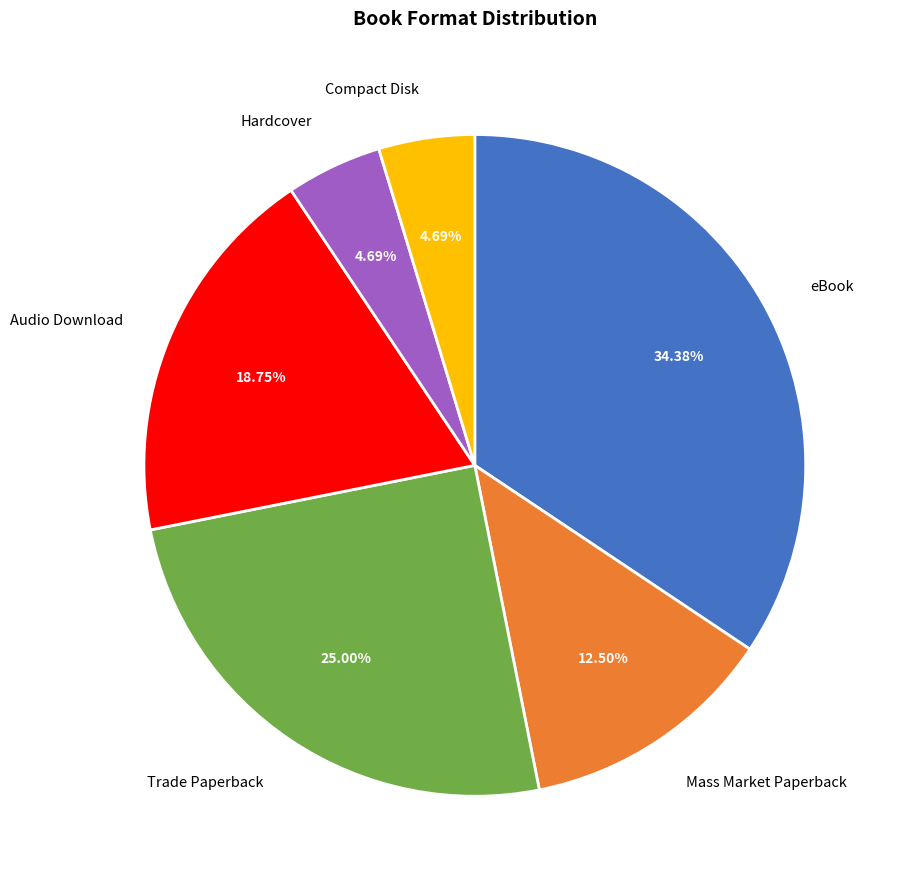

To the nearest percent, what is the combined percentage of Mass Market Paperback and eBook?

47%